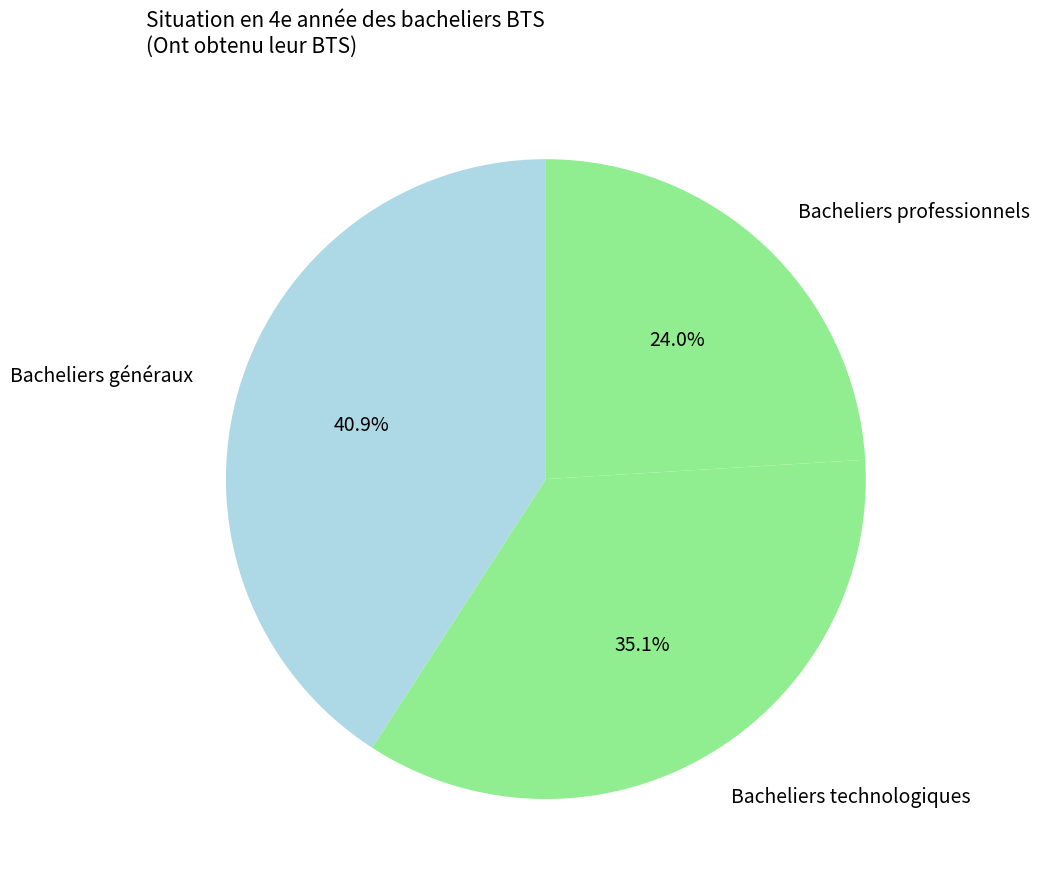

Does any single category account for the majority?

No